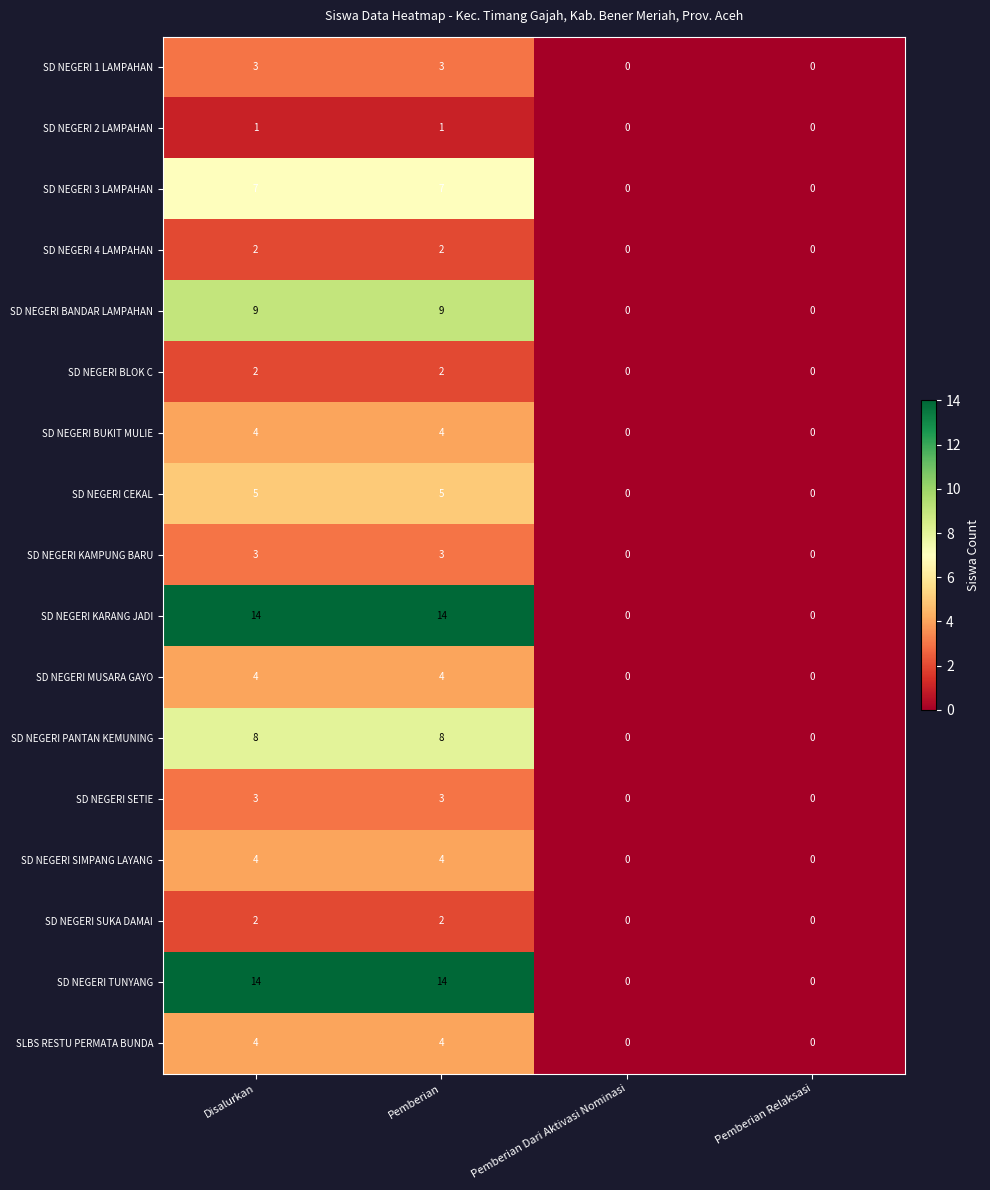

Is the value of SLBS RESTU PERMATA BUNDA at Disalurkan greater than the value of SD NEGERI 1 LAMPAHAN at Pemberian Relaksasi?

Yes